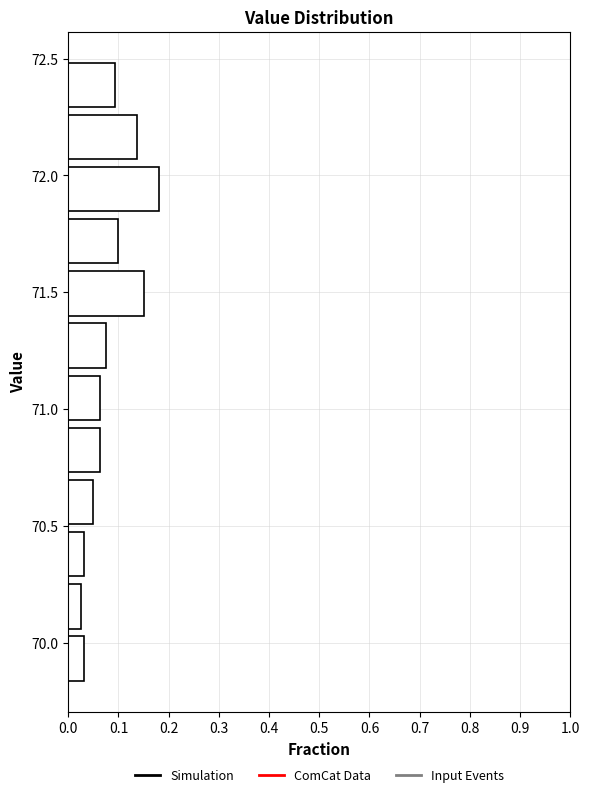

How long is the bar that spans 70.50 to 70.70 on the y-axis? Neither the bar edges nor the lengths are printed on the chart, so give them approximately, as read against the axes.

0.05